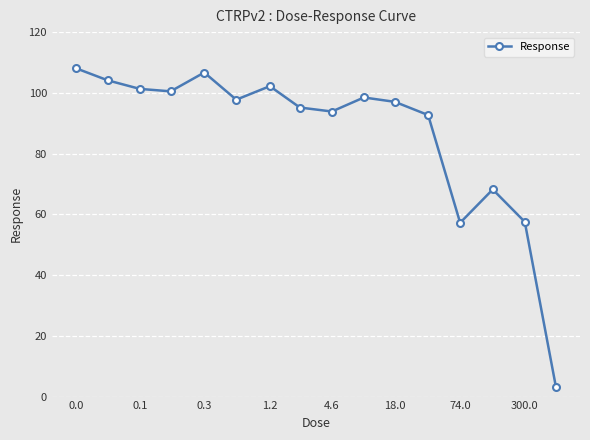

Count the number of categories in the chart.

16